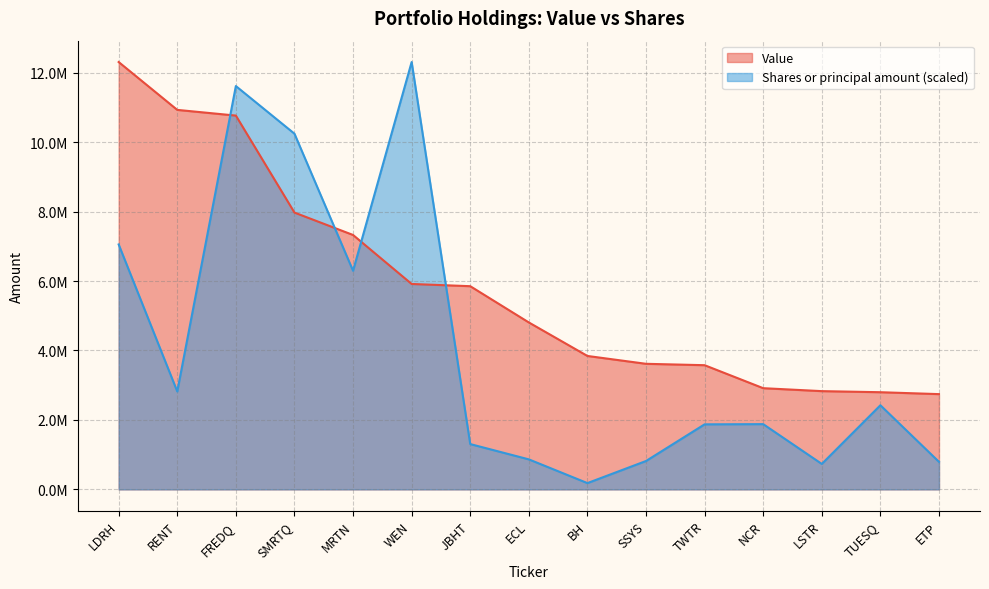

Which series has the widest spread of values?

Shares or principal amount (scaled)